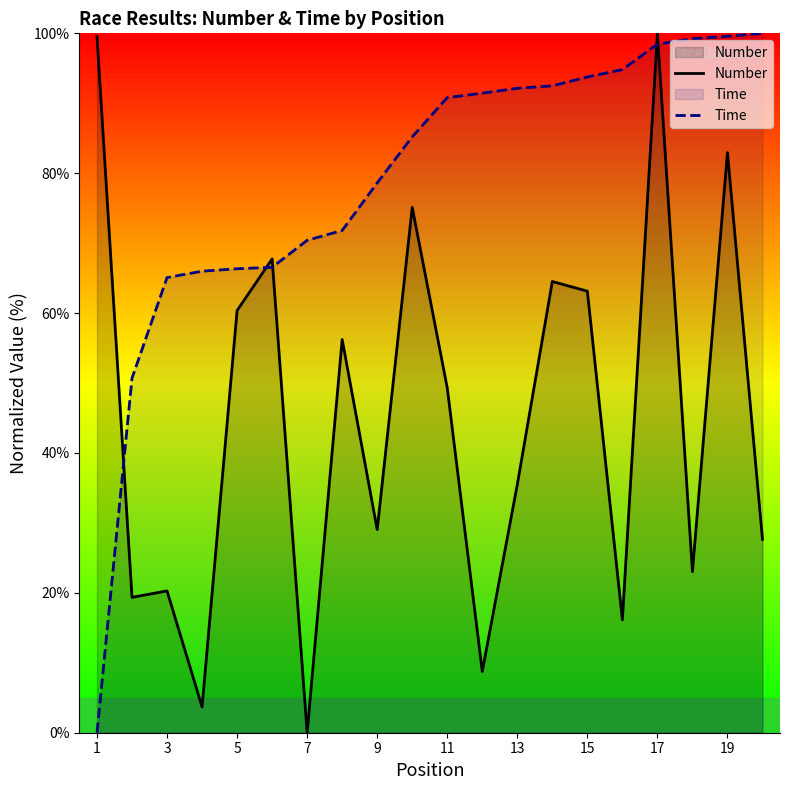

What are all the series names shown in the legend?

Number, Time